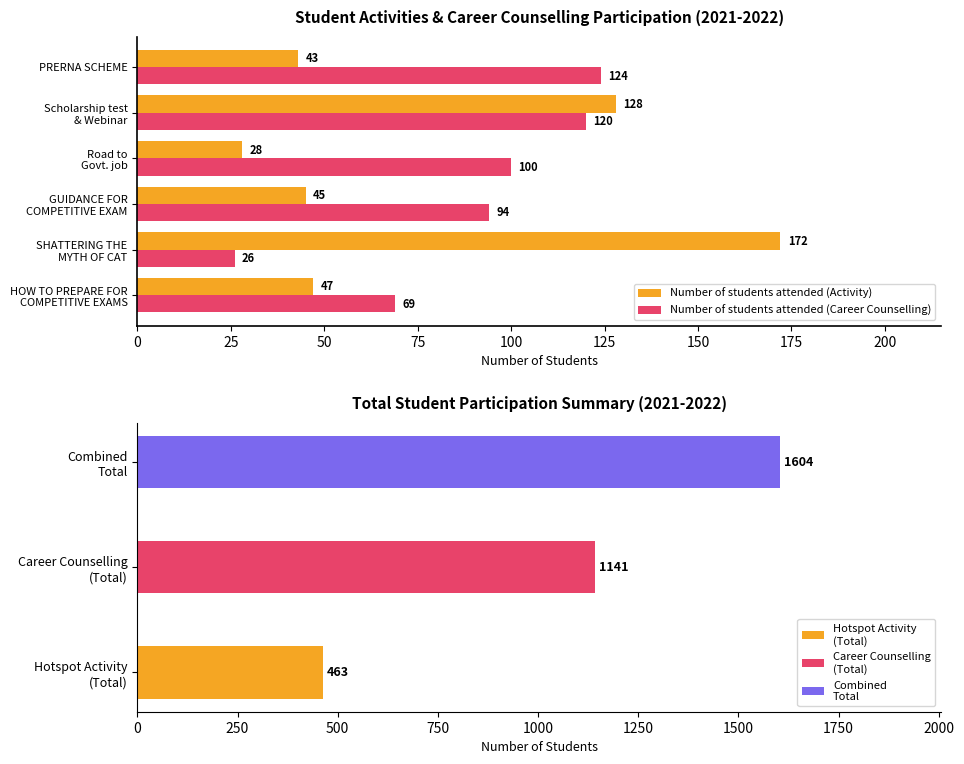

True or false: Number of students attended (Career Counselling) has a value of 177 at PRERNA SCHEME.

False